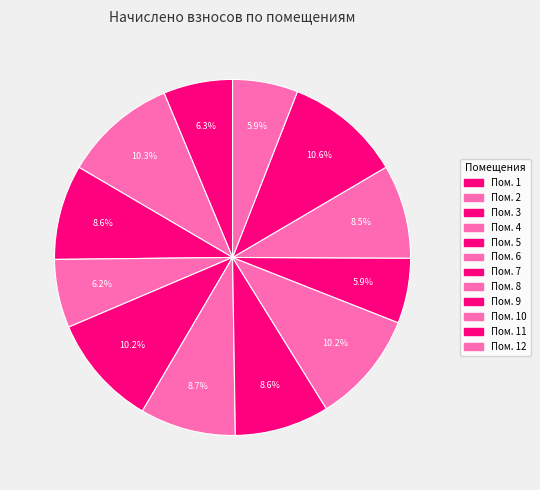

How many segments does this pie chart have?

12